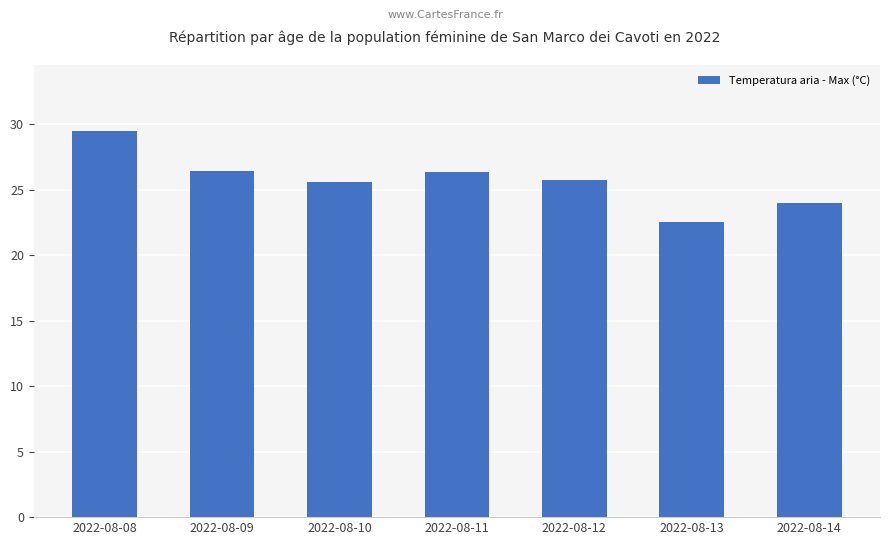

What is the difference between the values at 2022-08-09 and 2022-08-14?

2.4